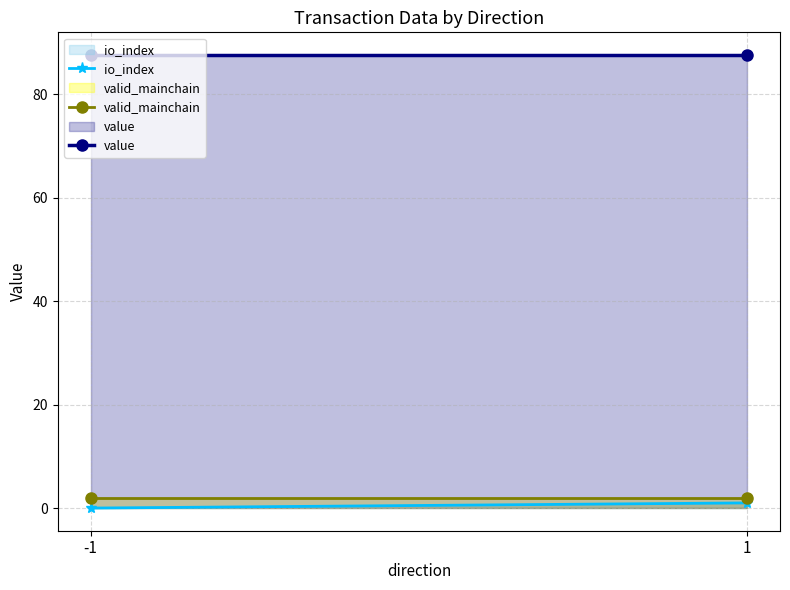

Reading right to left, transcribe all the data shown in this chart.

io_index: 1.0	0.0
valid_mainchain: 2.0	2.0
value: 87.6	87.6